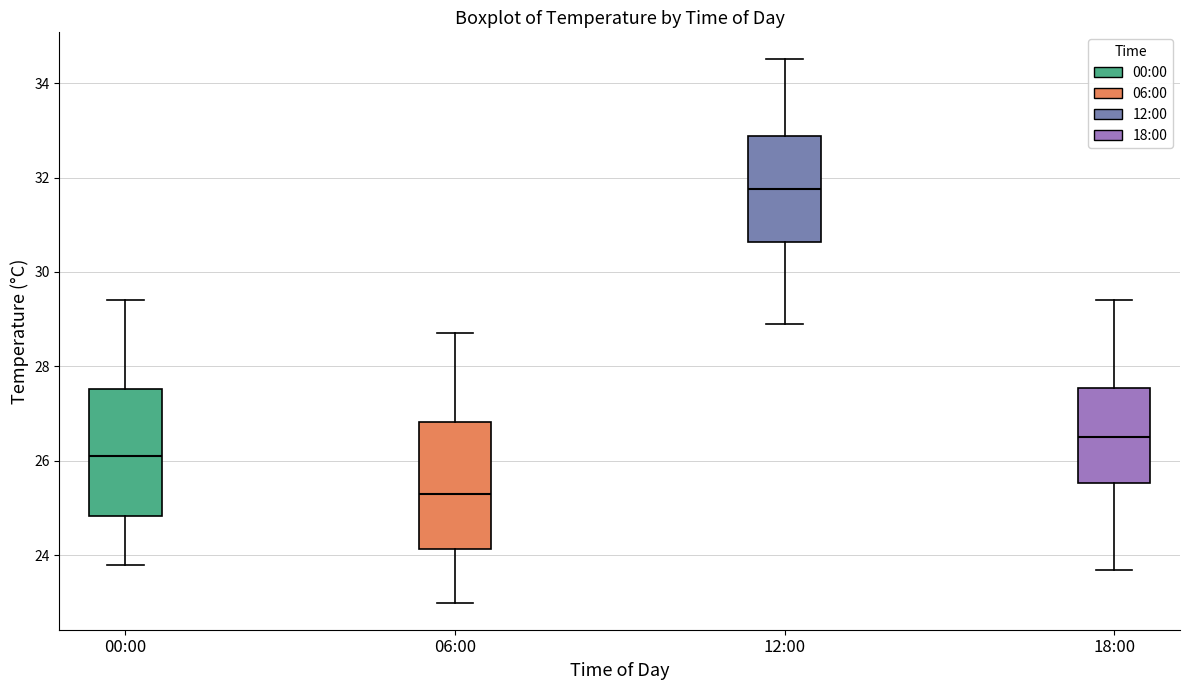

Reading left to right, read every box against the y-axis: the position of its median line, the range the box covers, and the ends of its whiskers. The values are not printed on the chart, so give them approximately, as read against the axis.

00:00: median 26.2, box 24.8 to 27.6, whiskers 23.8 to 29.4
06:00: median 25.4, box 24.2 to 26.8, whiskers 23.0 to 28.8
12:00: median 31.8, box 30.6 to 32.8, whiskers 29.0 to 34.6
18:00: median 26.6, box 25.6 to 27.6, whiskers 23.8 to 29.4